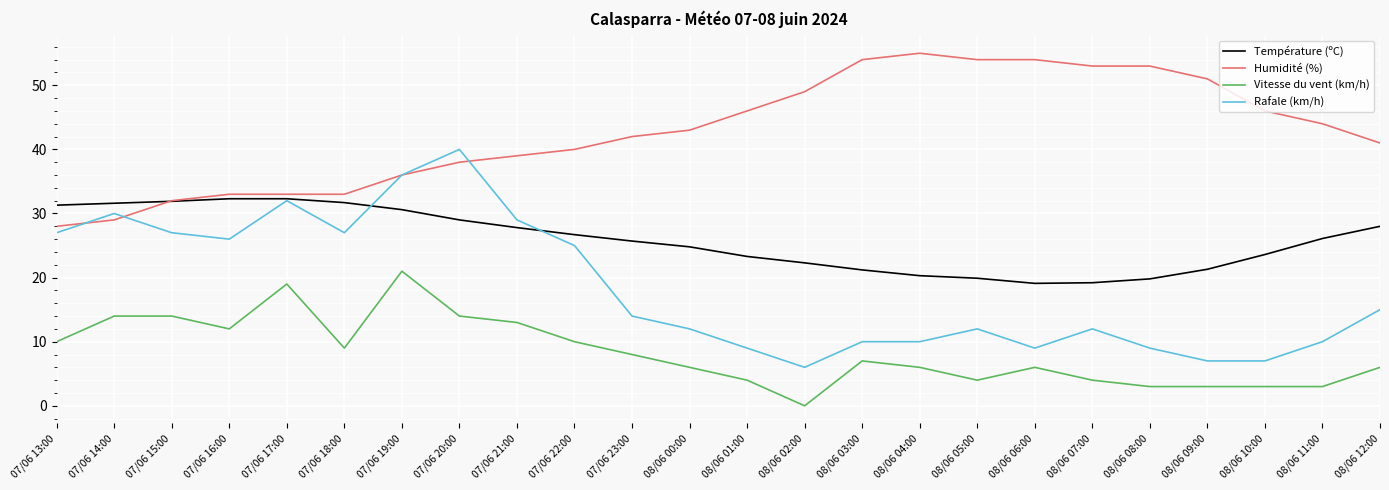

True or false: Humidité (%) and Température (ºC) cross at least once.

True